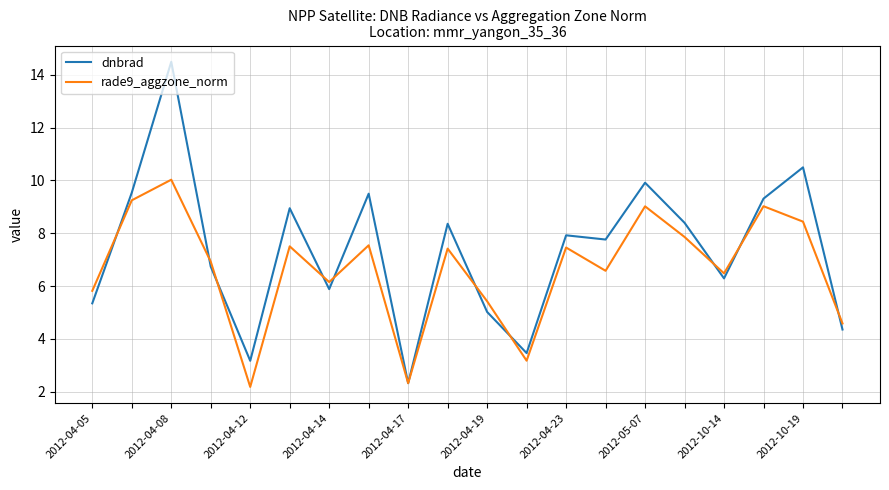

Which series has the largest total across all categories?

dnbrad